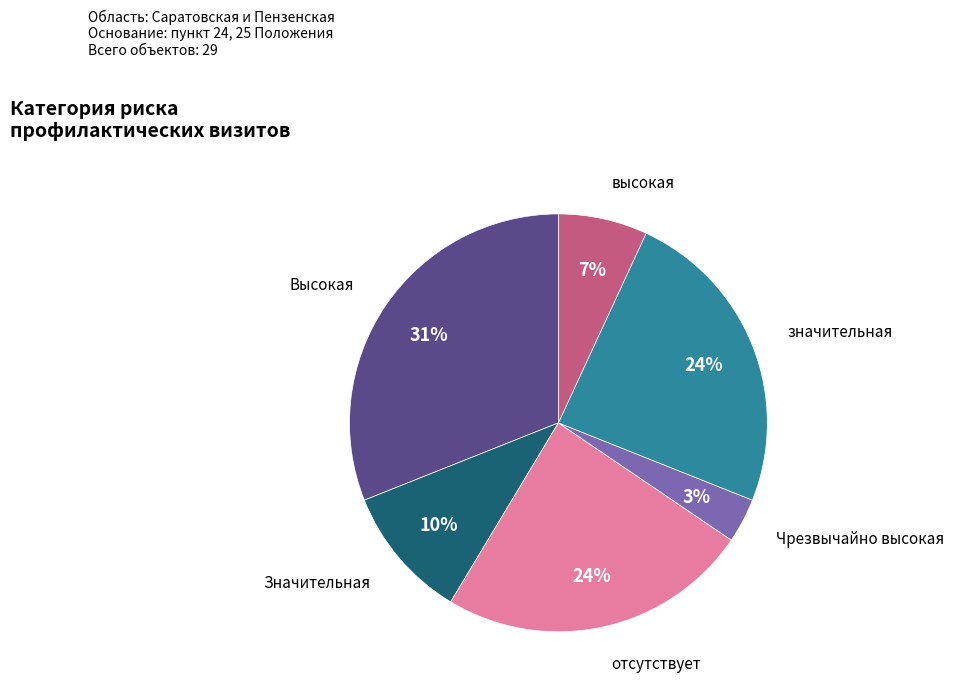

What percentage is the Высокая slice, to the nearest percent?

31%